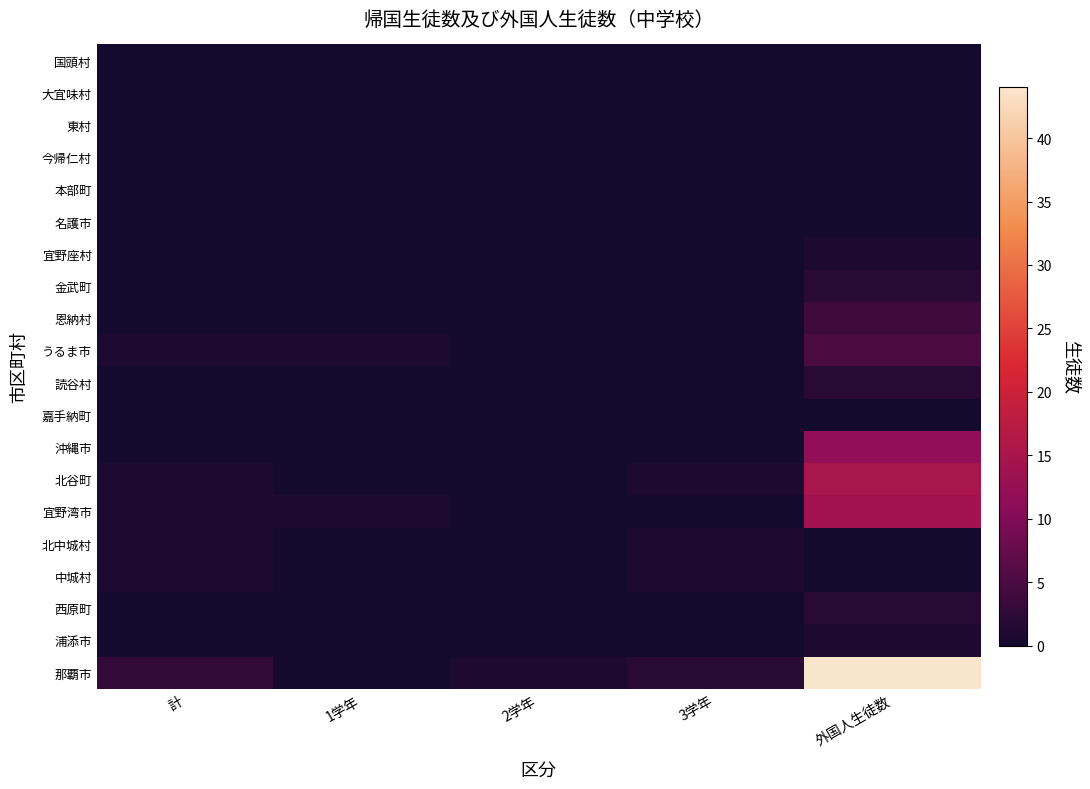

At which category is the sum across all series the highest?

外国人生徒数